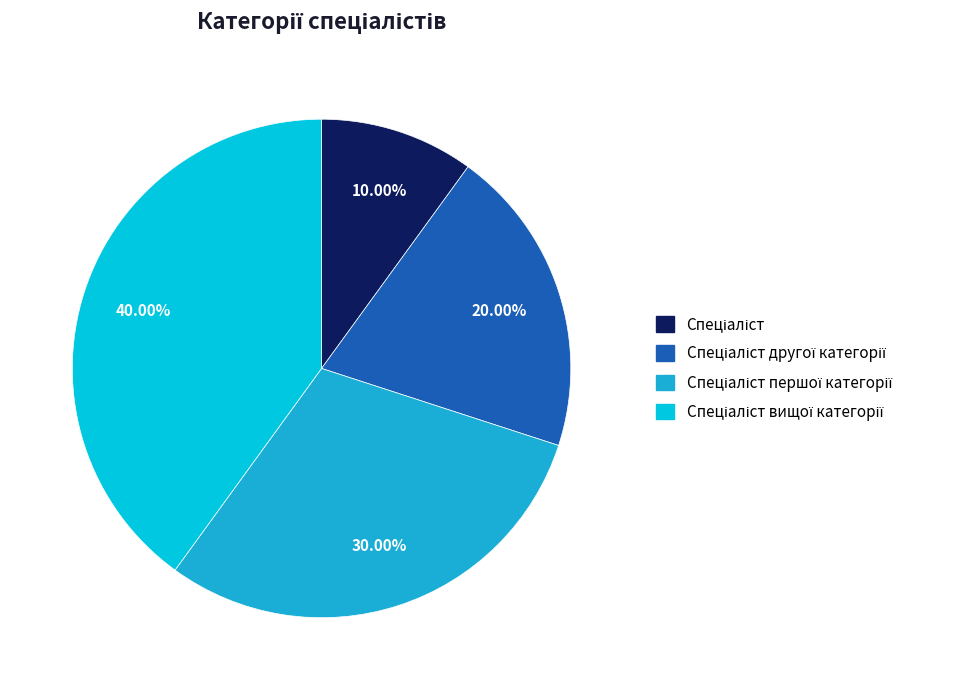

How many slices are in this pie chart?

4